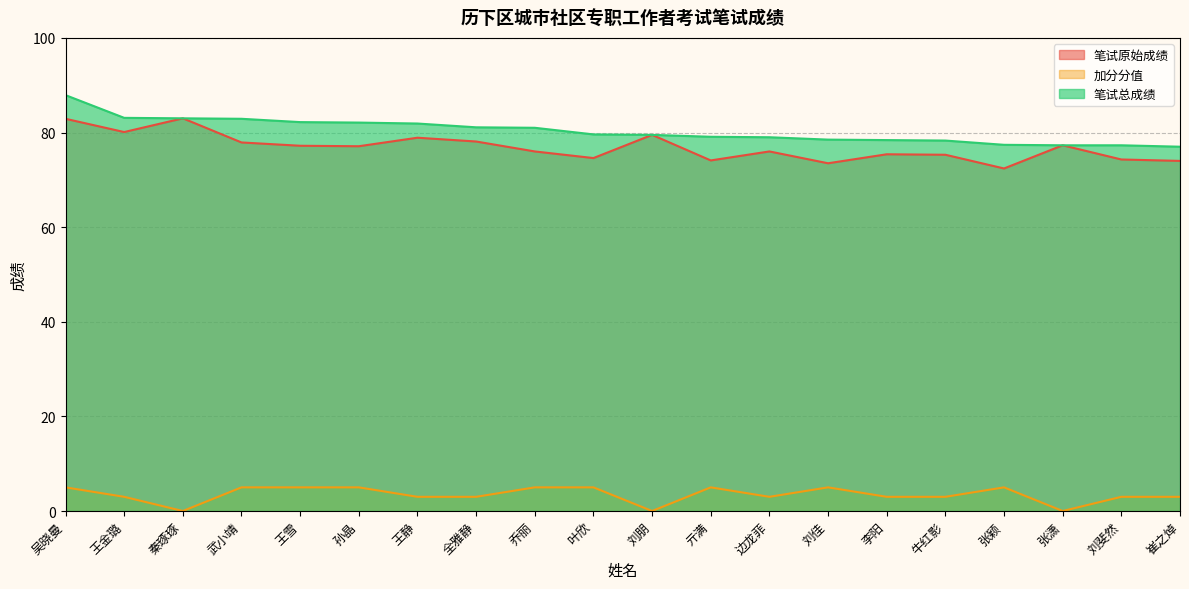

List the labels in order of 笔试总成绩 value, largest first.

吴晓曼, 王金璐, 秦琢琢, 武小靖, 王雪, 孙晶, 王静, 全雅静, 乔丽, 叶欣, 刘朋, 亓满, 边龙菲, 刘佳, 李阳, 牛红影, 张颖, 张潇, 刘斐然, 崔之焯